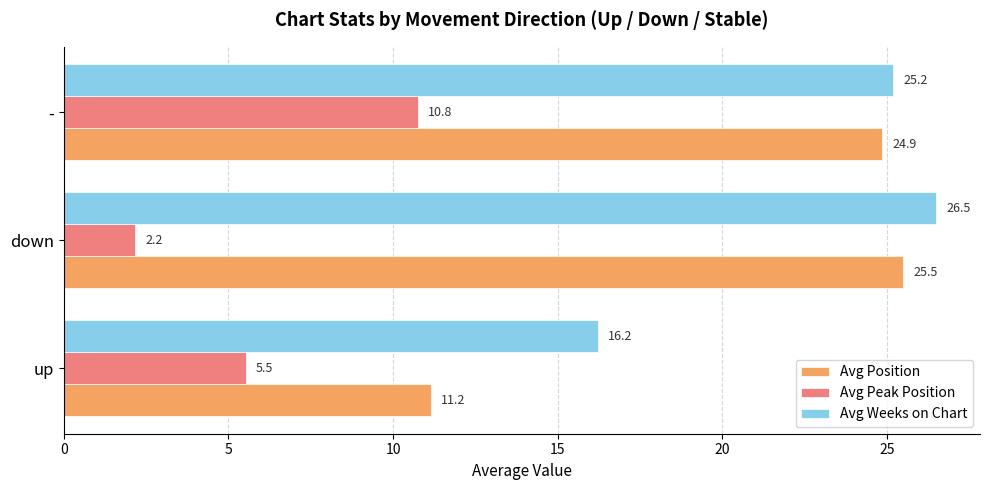

What is the greatest value displayed?

26.5